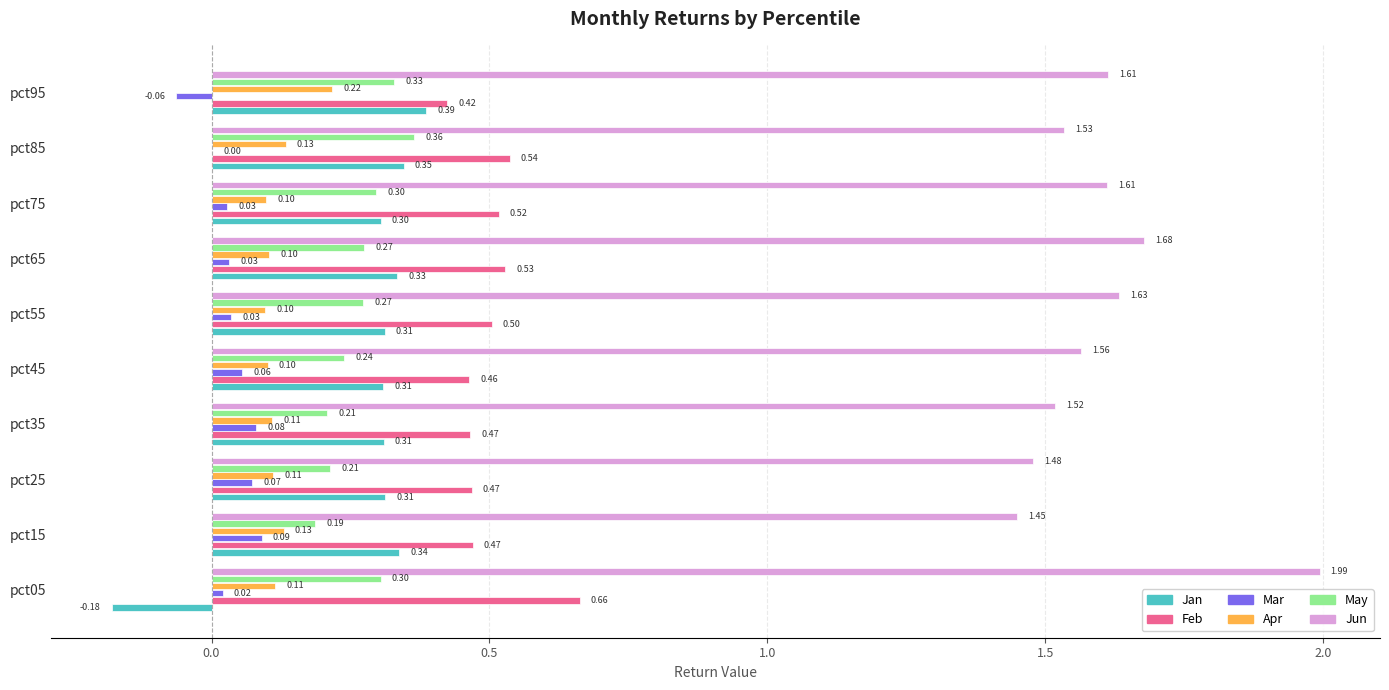

What is the sum of the Jun values at pct55 and pct25?

3.1